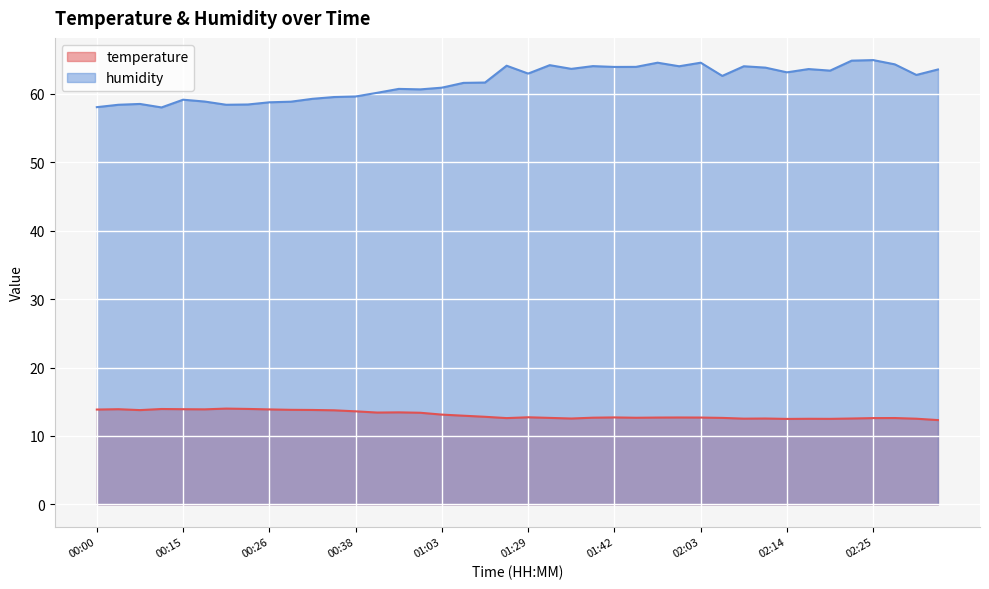

Reading right to left, list all the values displayed in this chart.

temperature: 02:33=12.3	02:30=12.5	02:27=12.6	02:25=12.6	02:22=12.6	02:19=12.5	02:16=12.5	02:14=12.5	02:11=12.6	02:08=12.5	02:06=12.6	02:03=12.7	02:00=12.7	01:54=12.7	01:51=12.7	01:42=12.7	01:38=12.7	01:35=12.6	01:32=12.6	01:29=12.7	01:26=12.6	01:12=12.8	01:06=13.0	01:03=13.1	00:59=13.4	00:53=13.4	00:46=13.4	00:38=13.6	00:35=13.8	00:32=13.8	00:29=13.8	00:26=13.9	00:23=13.9	00:21=14.0	00:18=13.9	00:15=13.9	00:12=13.9	00:09=13.8	00:06=13.9	00:00=13.9
humidity: 02:33=63.6	02:30=62.8	02:27=64.3	02:25=65.0	02:22=64.9	02:19=63.4	02:16=63.6	02:14=63.2	02:11=63.9	02:08=64.0	02:06=62.6	02:03=64.6	02:00=64.0	01:54=64.6	01:51=64.0	01:42=64.0	01:38=64.1	01:35=63.7	01:32=64.2	01:29=63.0	01:26=64.1	01:12=61.7	01:06=61.6	01:03=60.9	00:59=60.7	00:53=60.7	00:46=60.2	00:38=59.6	00:35=59.5	00:32=59.3	00:29=58.9	00:26=58.8	00:23=58.5	00:21=58.4	00:18=58.9	00:15=59.2	00:12=58.0	00:09=58.5	00:06=58.4	00:00=58.1